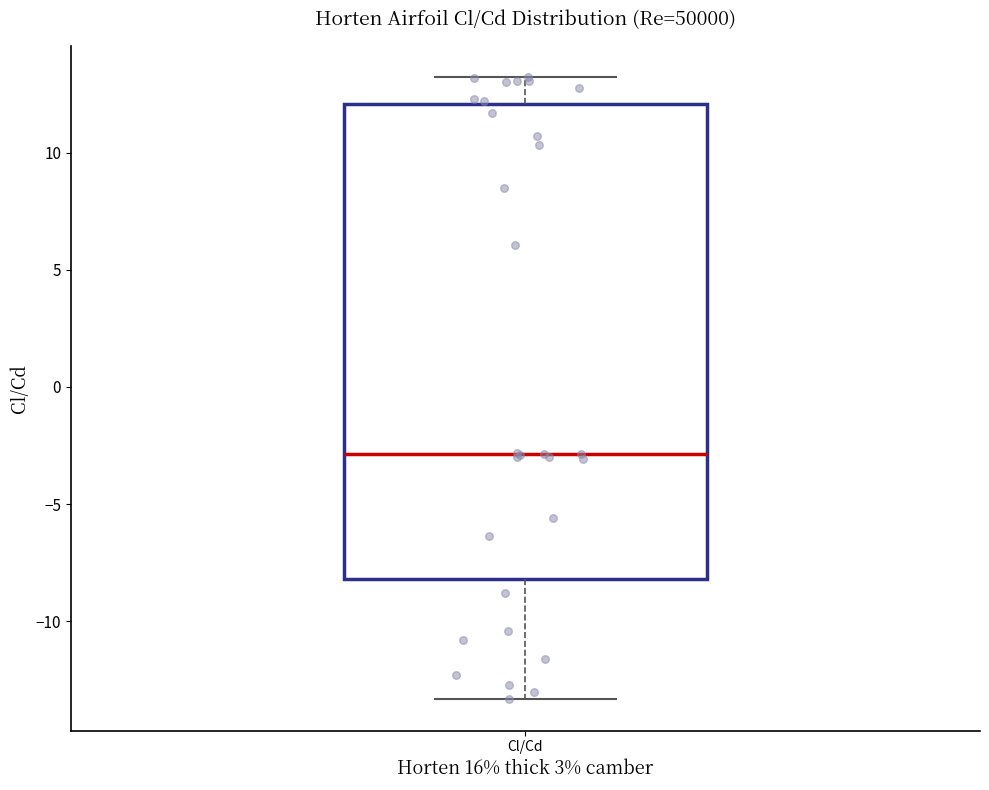

Read this box plot against the y-axis: the position of the median line, the range covered by the box, and the ends of both whiskers. The values are not printed on the chart, so give them approximately, as read against the axis.

median -3.0, box -8.0 to 12.0, whiskers -13.5 to 13.0